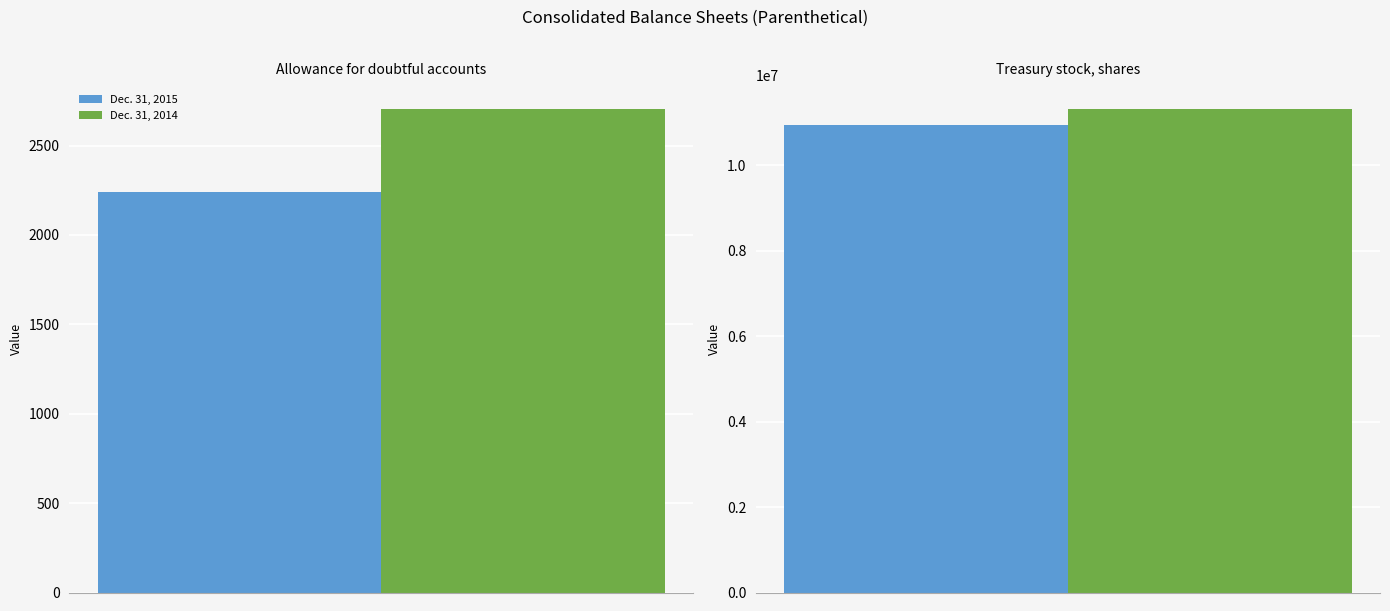

Which category has the highest value in the Dec. 31, 2015 series?

Treasury stock, shares